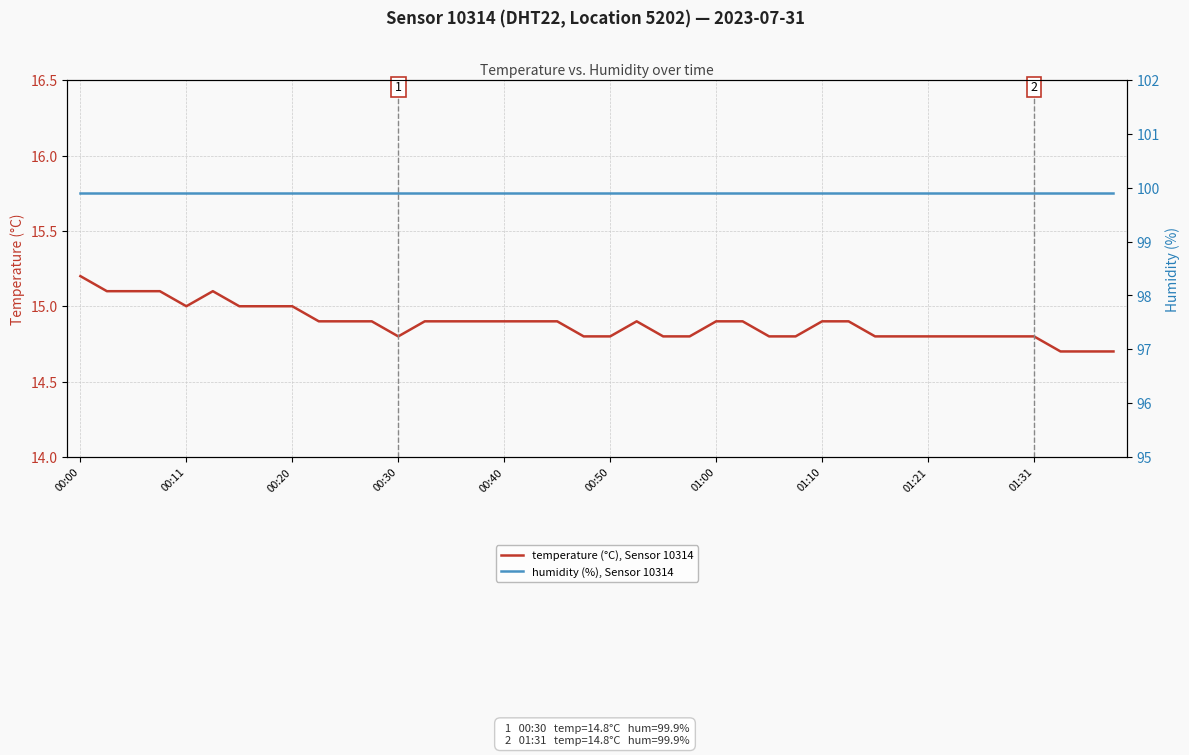

Reading left to right, list all the values displayed in this chart.

temperature (°C), Sensor 10314: 15.2	15.1	15.1	15.1	15.0	15.1	15.0	15.0	15.0	14.9	14.9	14.9	14.8	14.9	14.9	14.9	14.9	14.9	14.9	14.8	14.8	14.9	14.8	14.8	14.9	14.9	14.8	14.8	14.9	14.9	14.8	14.8	14.8	14.8	14.8	14.8	14.8	14.7	14.7	14.7
humidity (%), Sensor 10314: 99.9	99.9	99.9	99.9	99.9	99.9	99.9	99.9	99.9	99.9	99.9	99.9	99.9	99.9	99.9	99.9	99.9	99.9	99.9	99.9	99.9	99.9	99.9	99.9	99.9	99.9	99.9	99.9	99.9	99.9	99.9	99.9	99.9	99.9	99.9	99.9	99.9	99.9	99.9	99.9